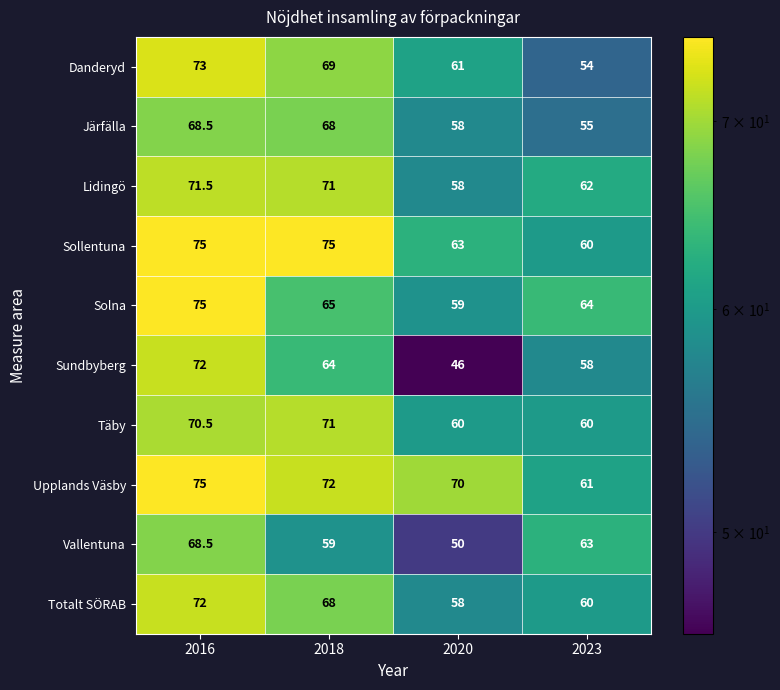

List the labels in order of Vallentuna value, largest first.

2016, 2023, 2018, 2020